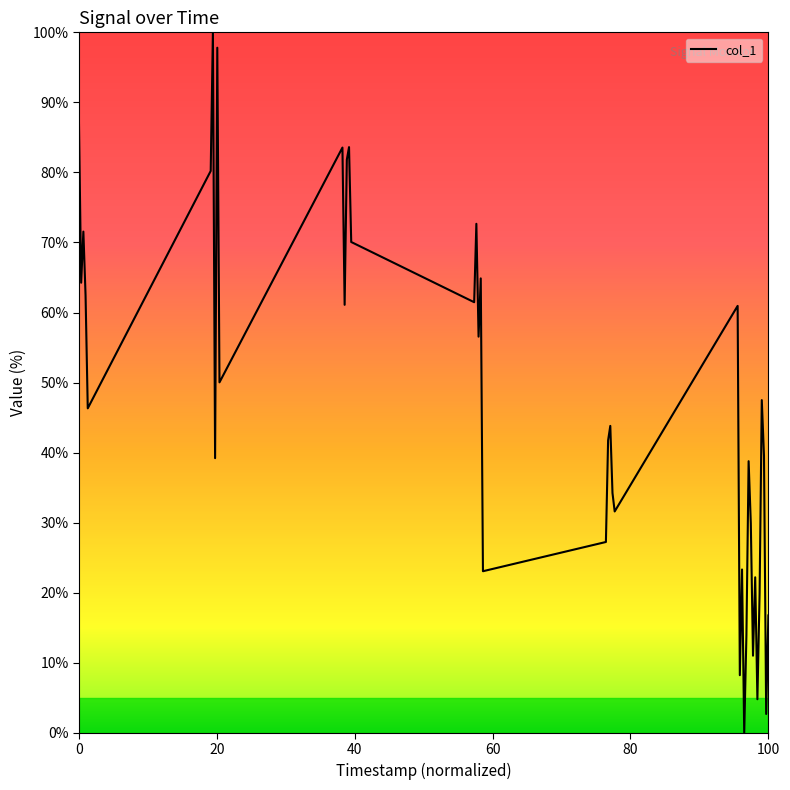

How many lines are shown in the chart?

1